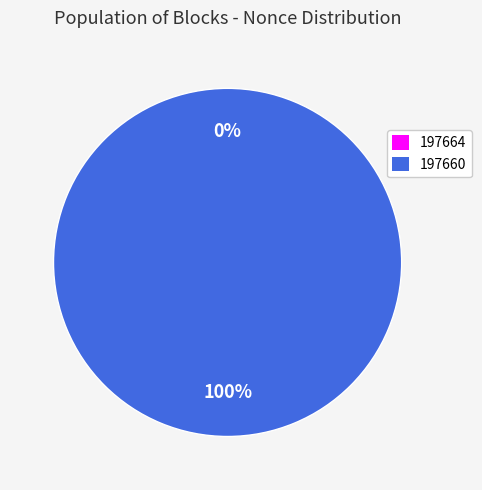

Which slice is the largest?

197660